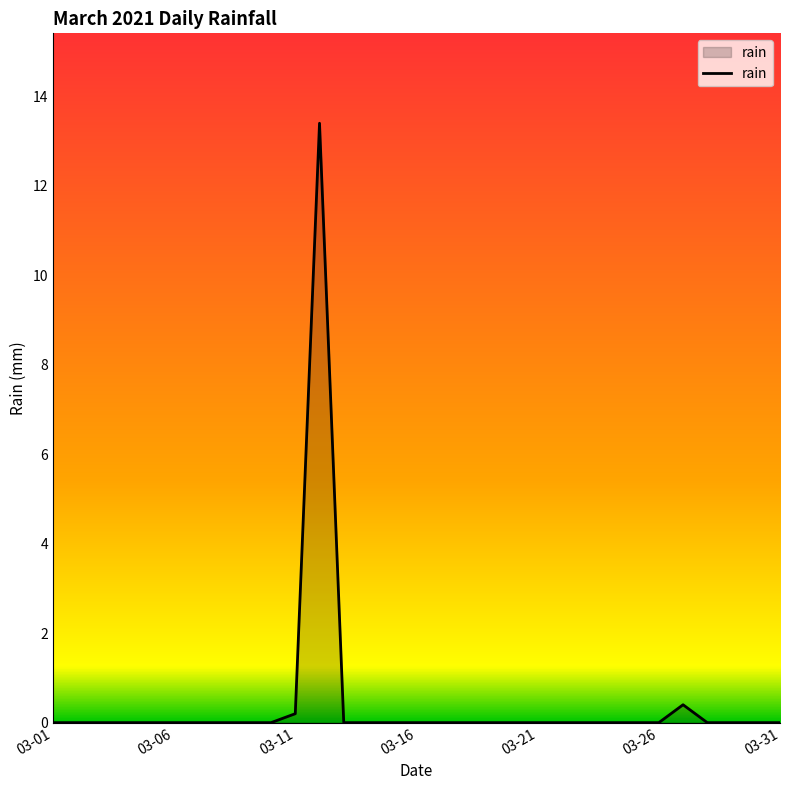

Does the chart display data point markers on the line(s)?

No